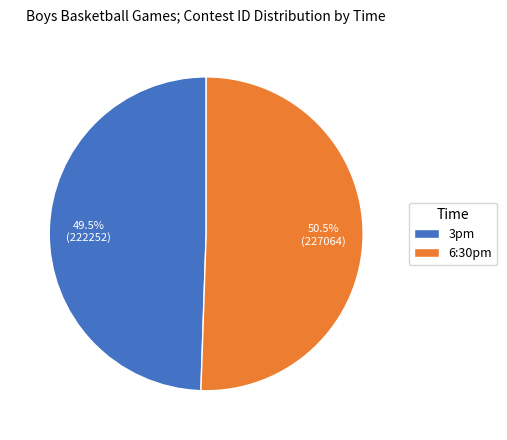

What portion of the pie excludes 6:30pm?

49.5%